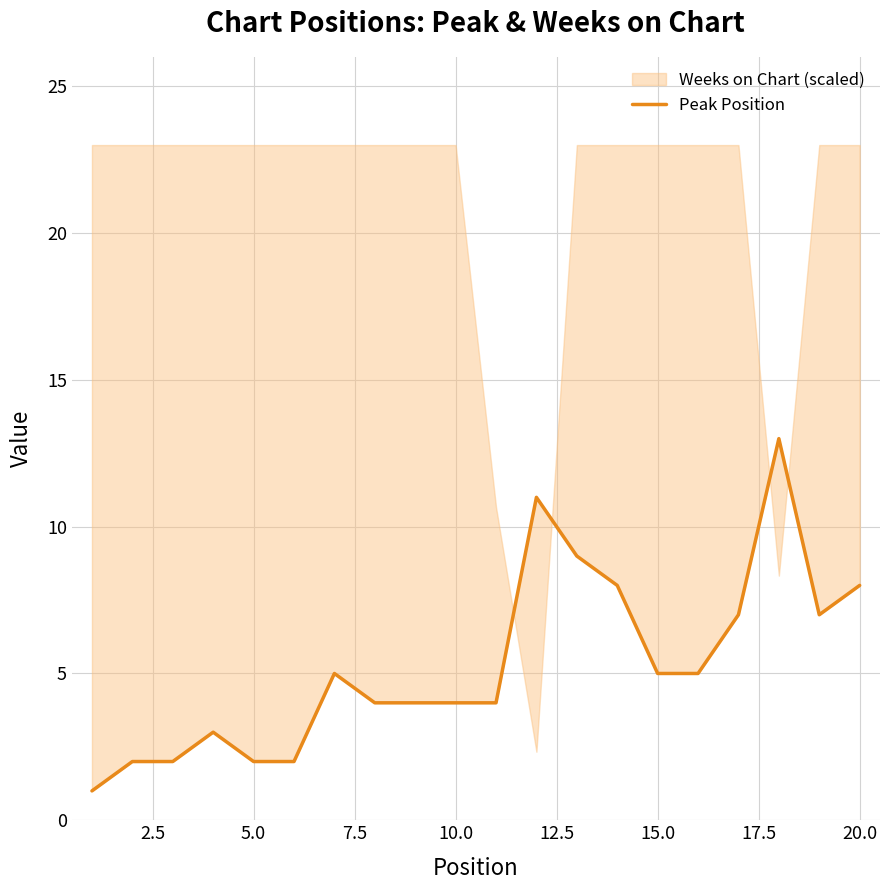

What is the difference between the maximum and minimum values?

12